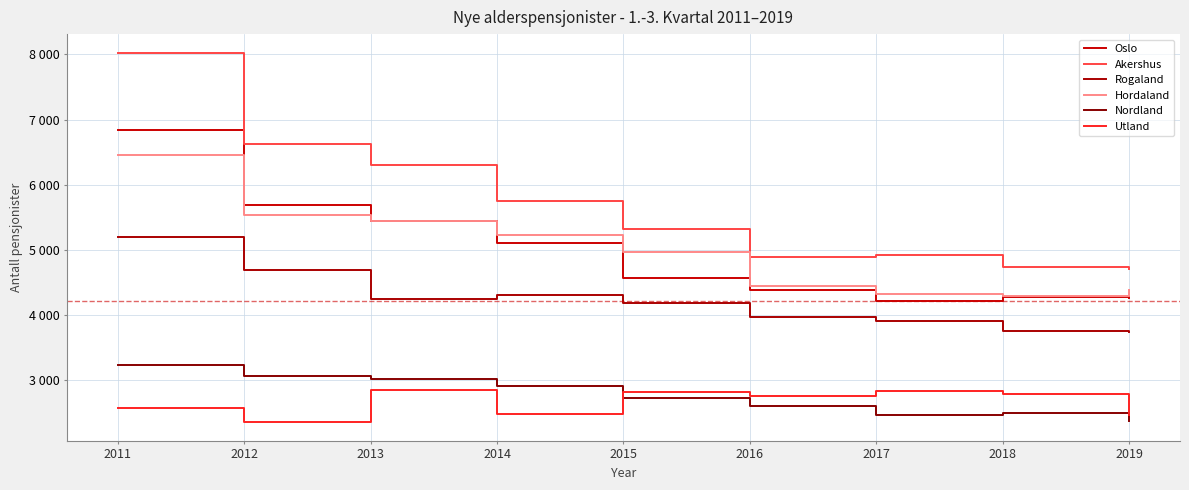

At which category is the sum across all series the highest?

2011